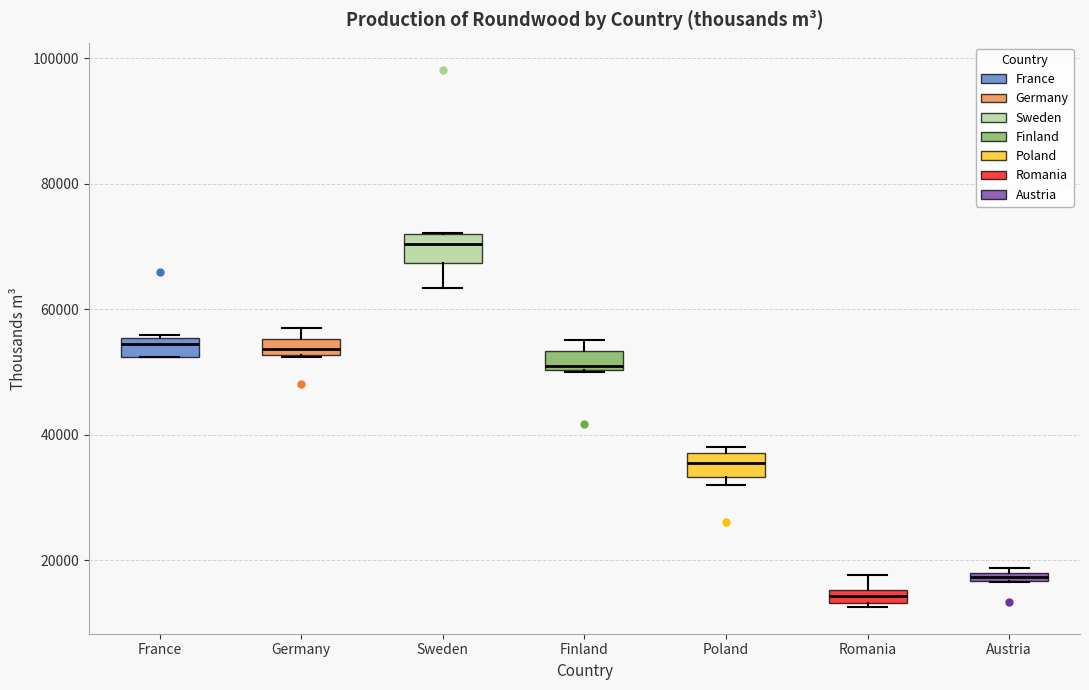

Where is the lower edge of the box for Austria on the y-axis? The values are not printed on the chart, so give them approximately, as read against the axis.

16000